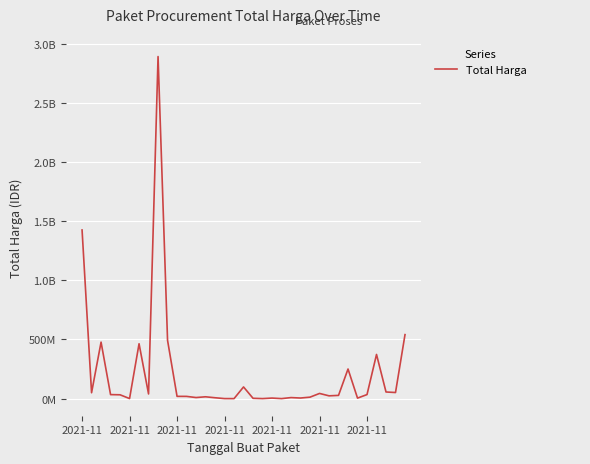

Does the chart have visible grid lines?

Yes